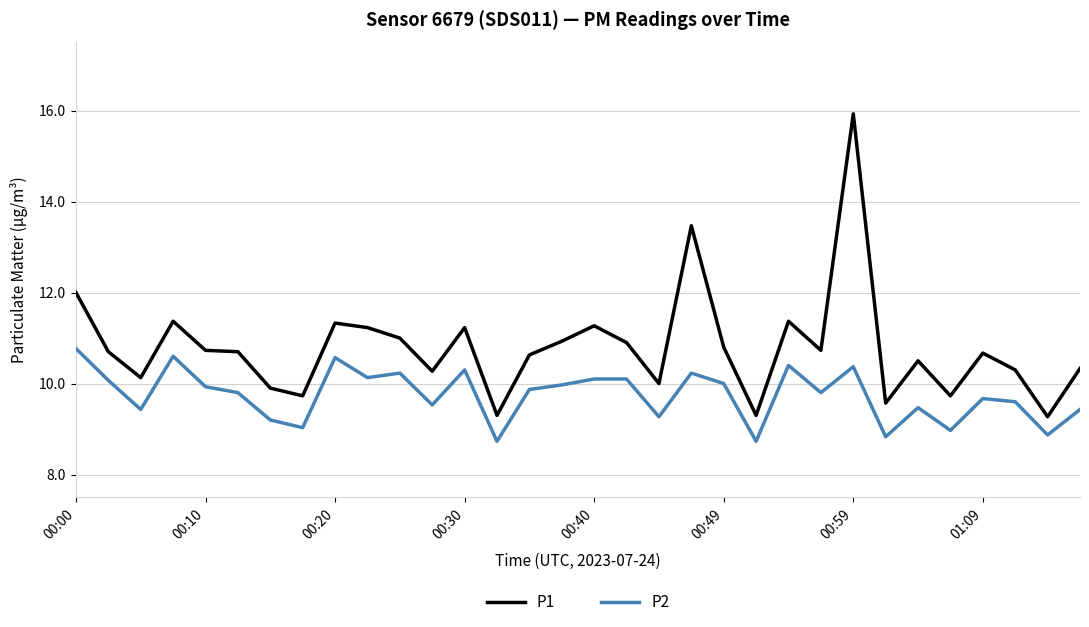

Rank the series by their average value, from lowest to highest.

P2, P1